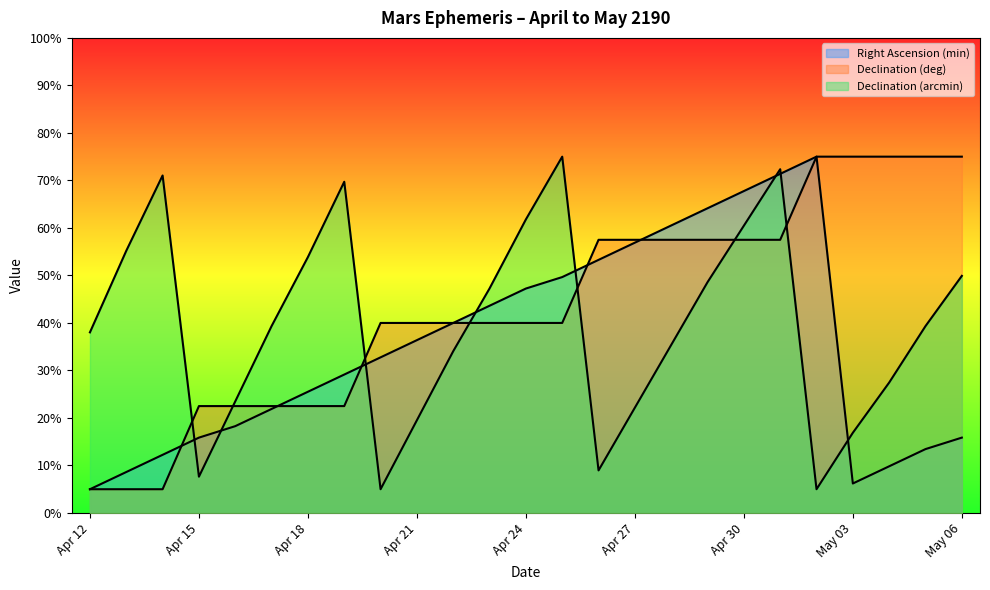

Reading left to right, what are all the values shown in this chart?

Right Ascension (min): Apr 12=5.0	Apr 13=8.6	Apr 14=12.2	Apr 15=15.9	Apr 16=18.3	Apr 17=21.9	Apr 18=25.5	Apr 19=29.1	Apr 20=32.8	Apr 21=36.4	Apr 22=40.0	Apr 23=43.6	Apr 24=47.2	Apr 25=49.7	Apr 26=53.3	Apr 27=56.9	Apr 28=60.5	Apr 29=64.1	Apr 30=67.8	May 01=71.4	May 02=75.0	May 03=6.2	May 04=9.8	May 05=13.4	May 06=15.9
Declination (deg): Apr 12=5.0	Apr 13=5.0	Apr 14=5.0	Apr 15=22.5	Apr 16=22.5	Apr 17=22.5	Apr 18=22.5	Apr 19=22.5	Apr 20=40.0	Apr 21=40.0	Apr 22=40.0	Apr 23=40.0	Apr 24=40.0	Apr 25=40.0	Apr 26=57.5	Apr 27=57.5	Apr 28=57.5	Apr 29=57.5	Apr 30=57.5	May 01=57.5	May 02=75.0	May 03=75.0	May 04=75.0	May 05=75.0	May 06=75.0
Declination (arcmin): Apr 12=38.0	Apr 13=55.2	Apr 14=71.0	Apr 15=7.6	Apr 16=23.5	Apr 17=39.3	Apr 18=53.9	Apr 19=69.7	Apr 20=5.0	Apr 21=19.5	Apr 22=34.1	Apr 23=47.3	Apr 24=61.8	Apr 25=75.0	Apr 26=9.0	Apr 27=22.2	Apr 28=35.4	Apr 29=48.6	Apr 30=60.5	May 01=72.4	May 02=5.0	May 03=16.9	May 04=27.5	May 05=39.3	May 06=49.9